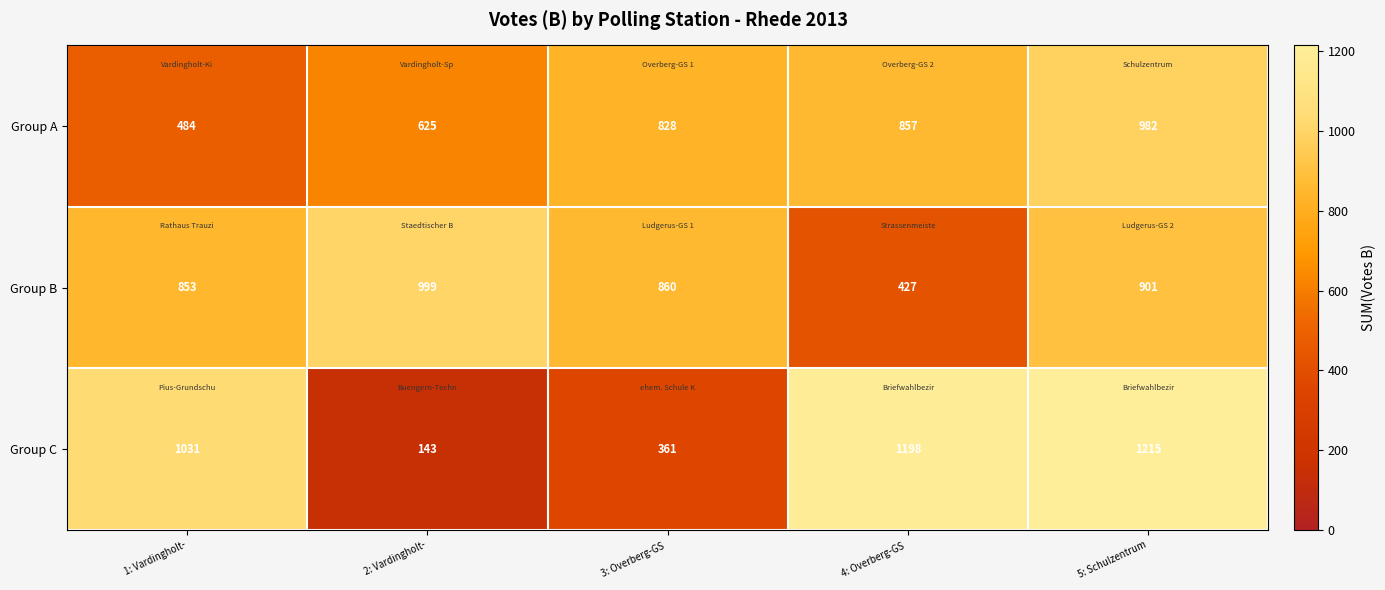

Which series changed the most between 3: Overberg-GS  and 4: Overberg-GS ?

Group C